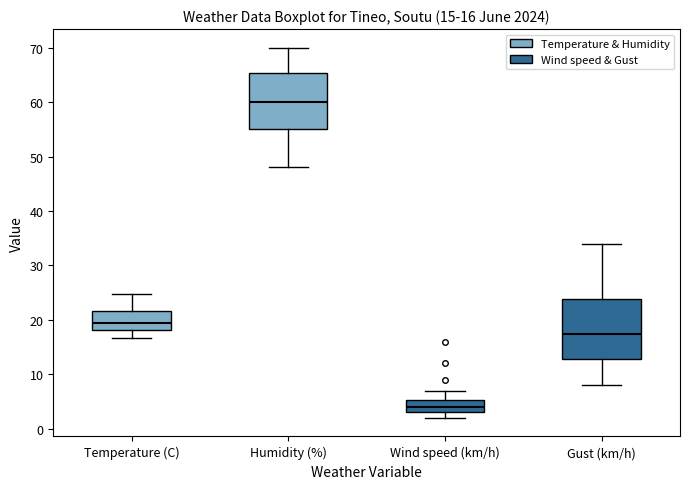

Which box's median line is the highest?

Humidity (%)